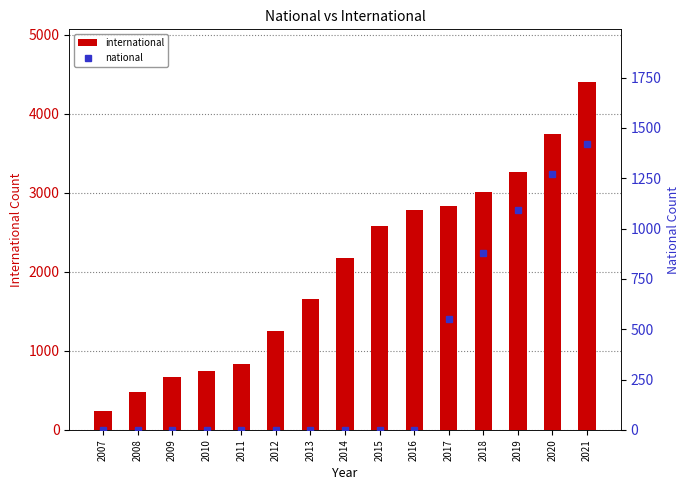

Is it true that international equals 240 at 2009?

False